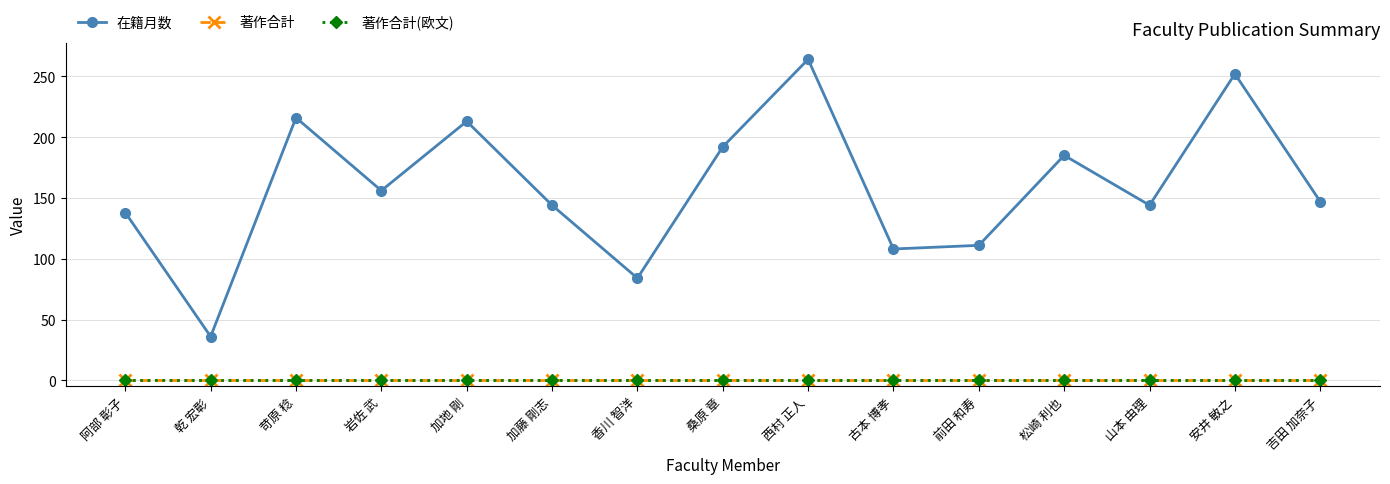

How many lines are shown in the chart?

3